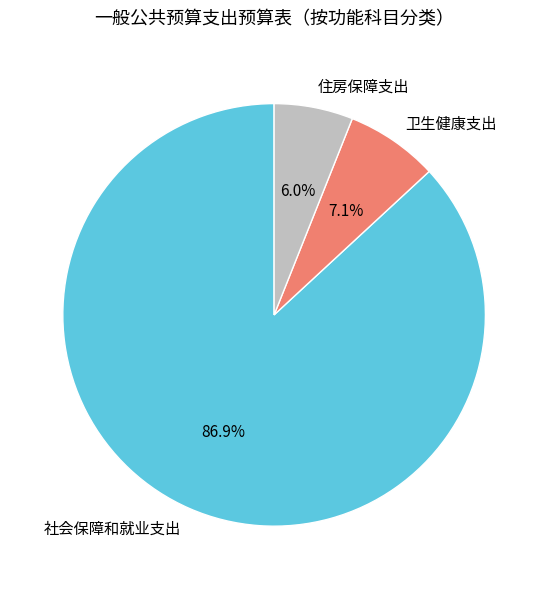

How many segments does this pie chart have?

3